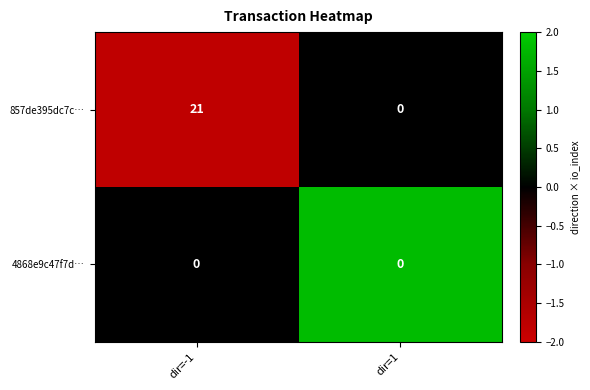

At which category is the sum across all series the highest?

dir=-1